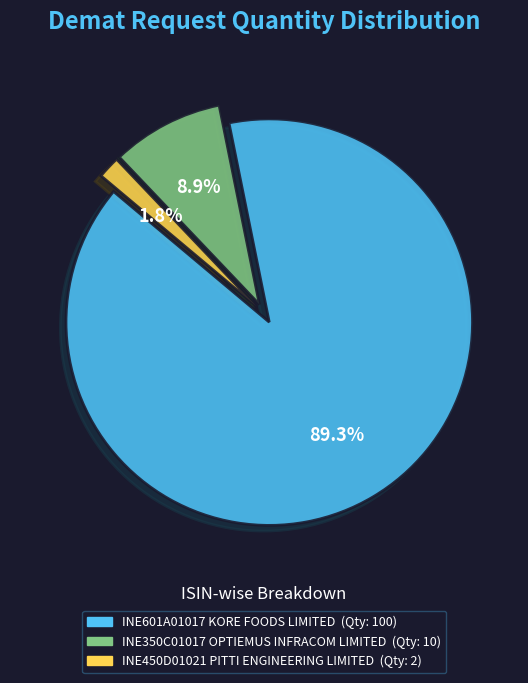

Between INE450D01021 PITTI ENGINEERING LIMITED and INE350C01017 OPTIEMUS INFRACOM LIMITED, which is larger?

INE350C01017 OPTIEMUS INFRACOM LIMITED